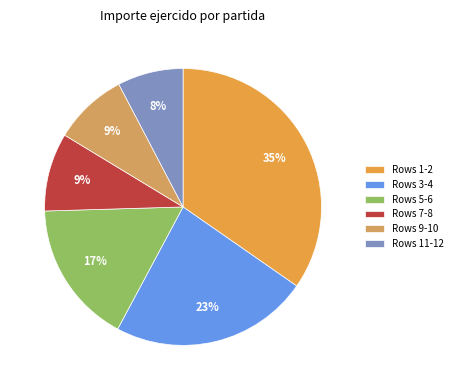

How many slices are in this pie chart?

6